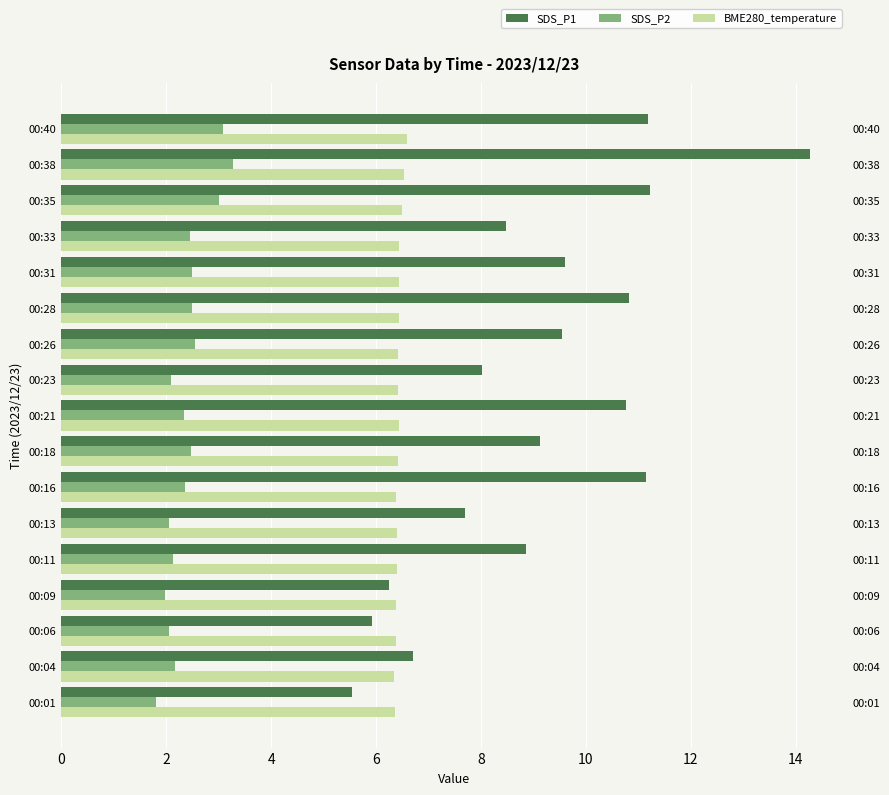

What is the maximum value for SDS_P2?

3.3